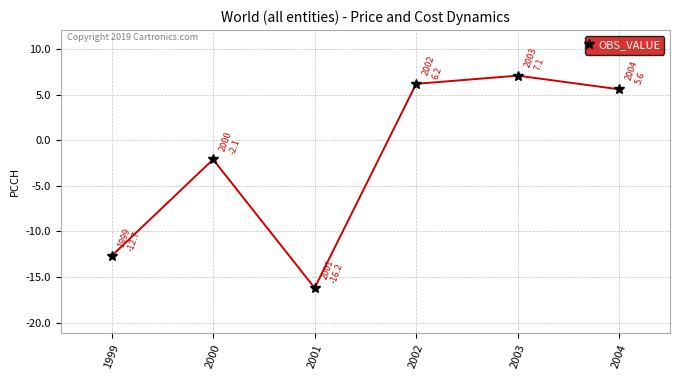

How many points are higher than both their immediate neighbors (excluding endpoints)?

2